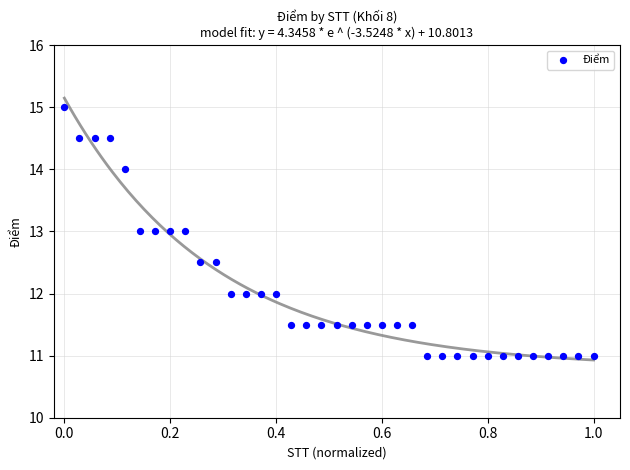

What is the range of X values (max minus min)?

1.0